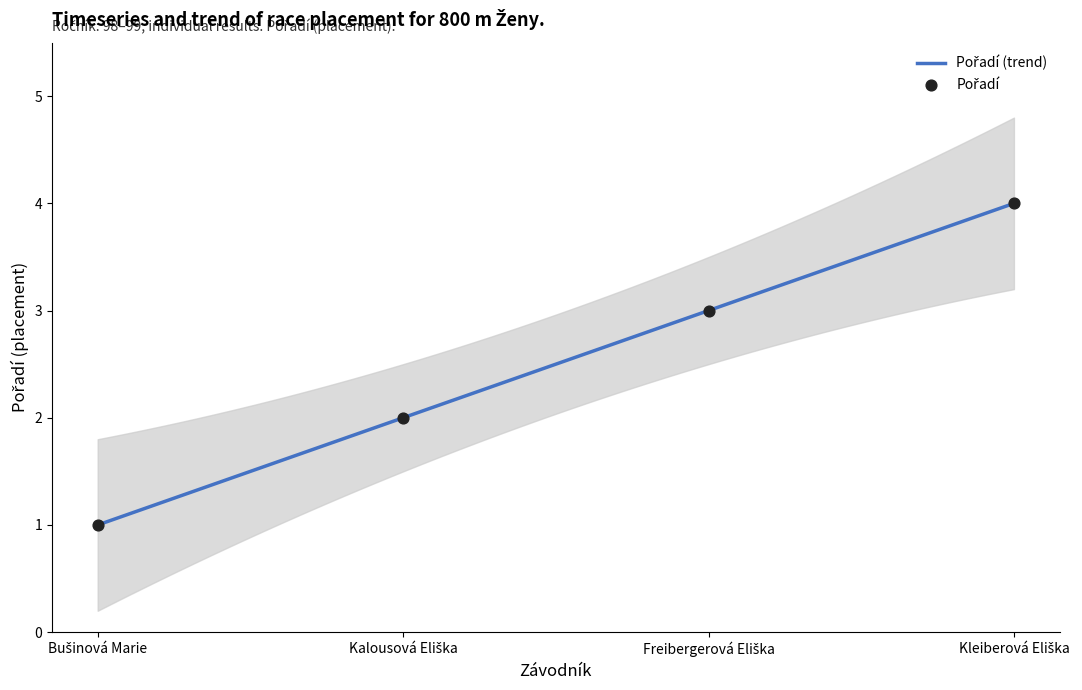

Which has a higher value, Freibergerová Eliška or Kalousová Eliška?

Freibergerová Eliška